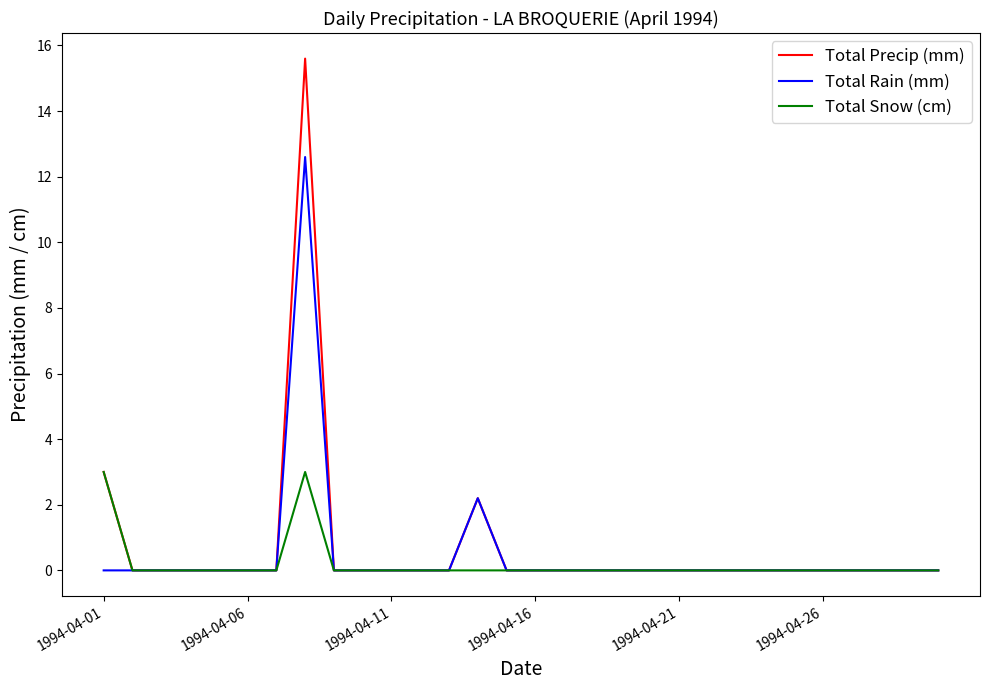

What is the greatest value displayed?

15.6